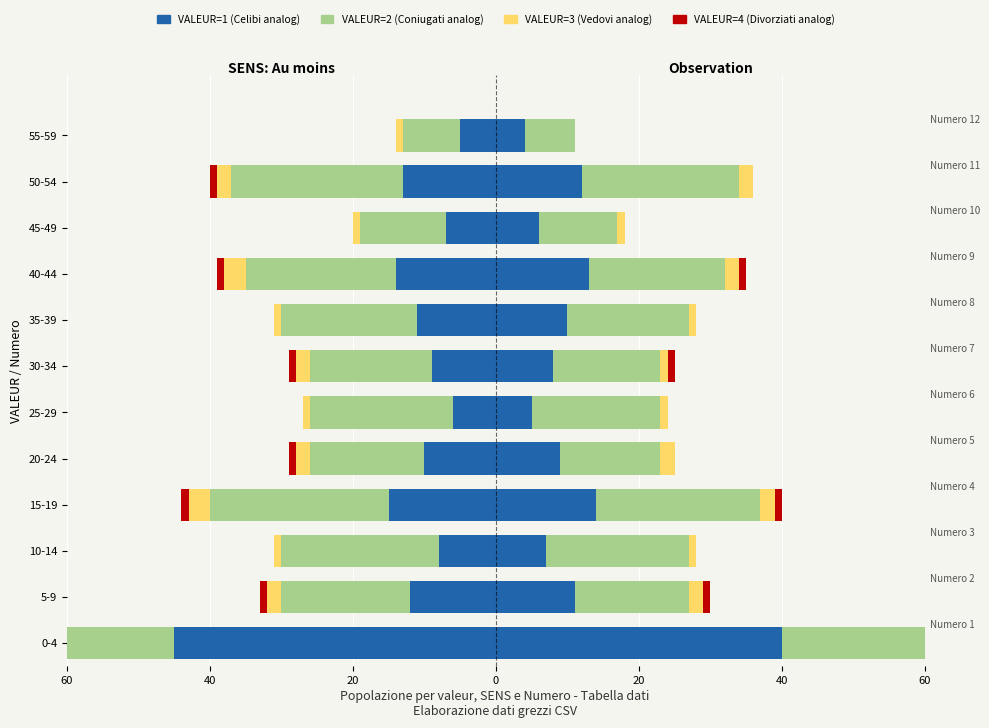

What are all the series names shown in the legend?

VALEUR=1, VALEUR=2, VALEUR=3, VALEUR=4